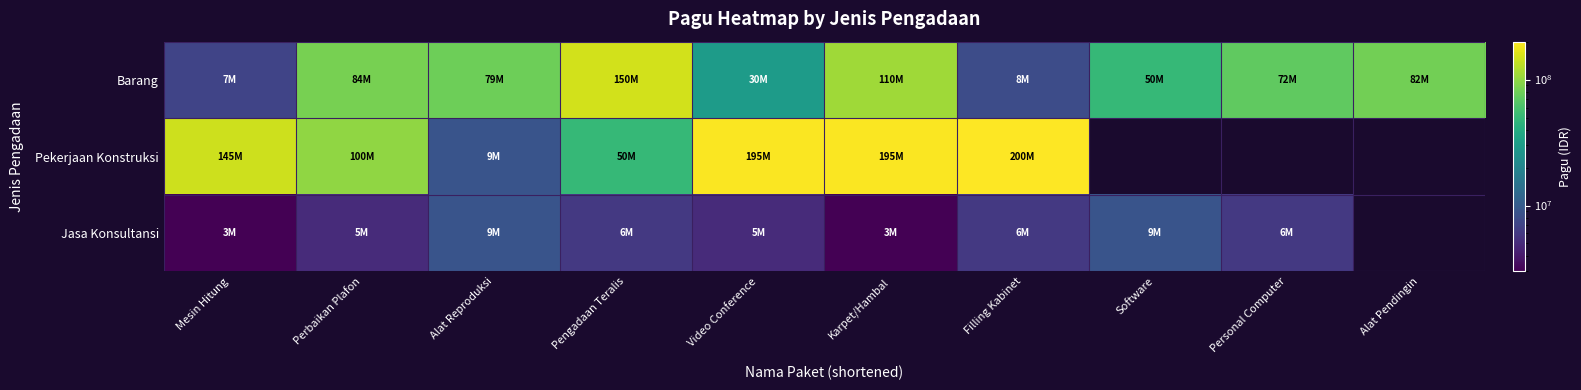

Is it true that Pekerjaan Konstruksi equals 50000000.0 at Pengadaan Teralis?

True